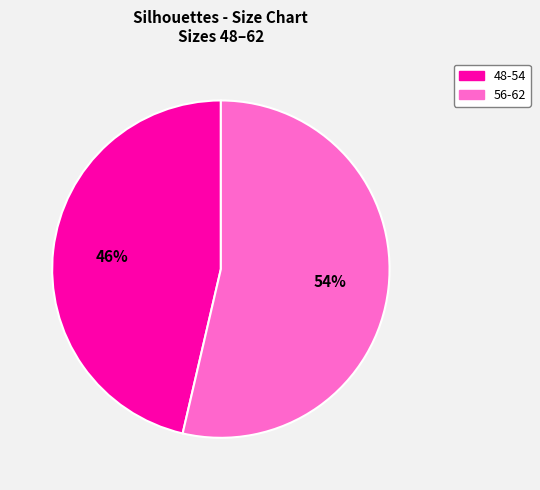

What is the largest slice in the pie chart?

56-62